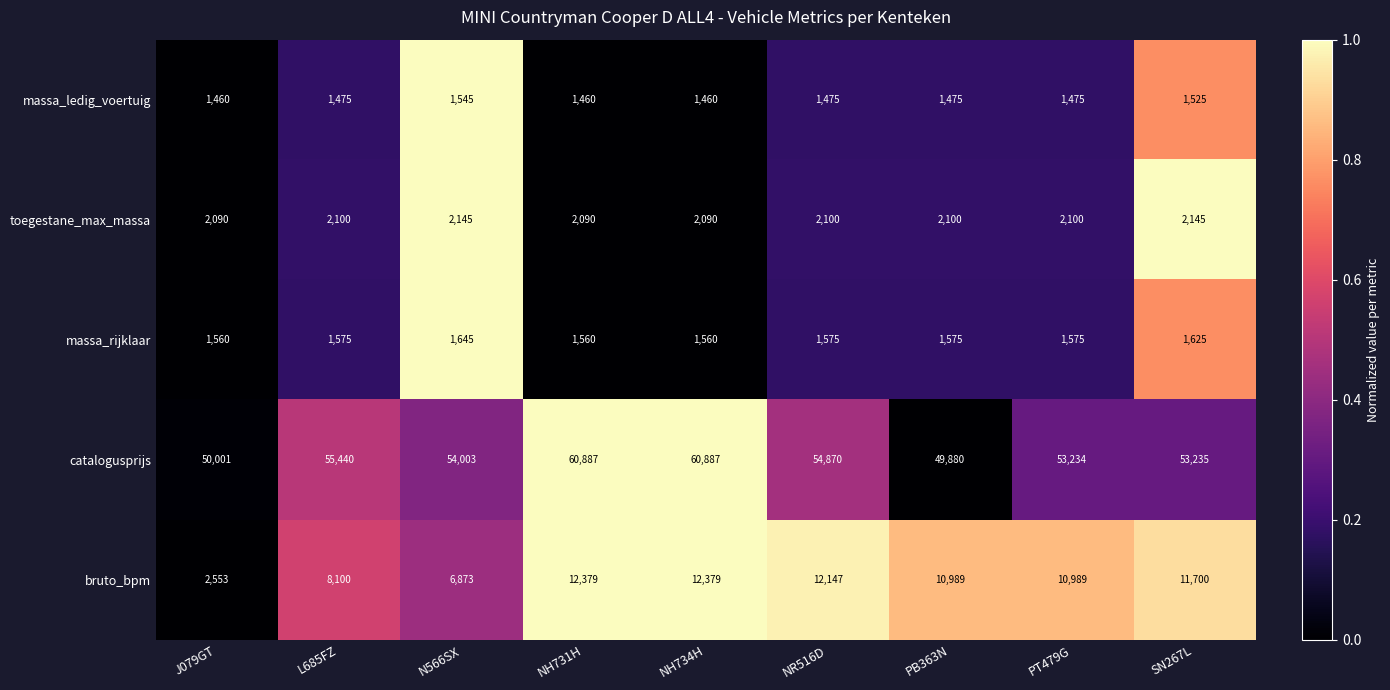

Which series has the widest spread of values?

catalogusprijs